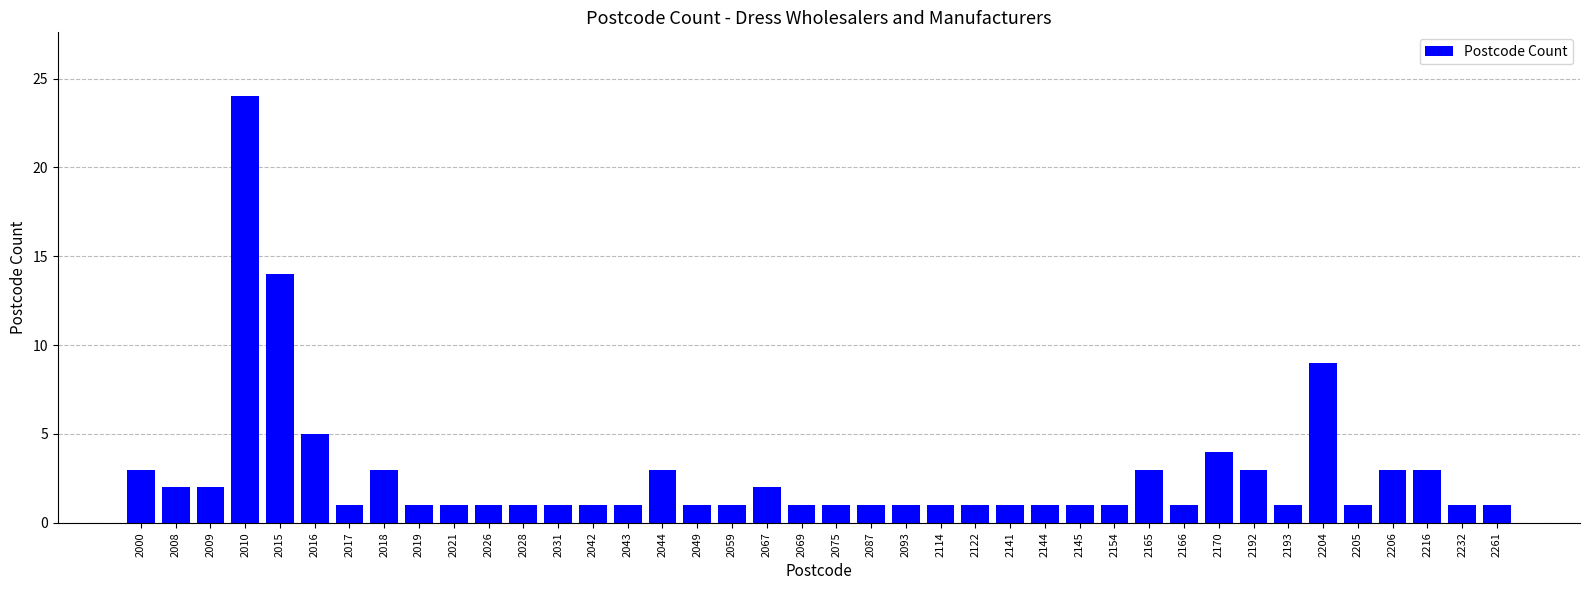

Approximately how many times larger is the value at 2000 compared to 2206?

1.0